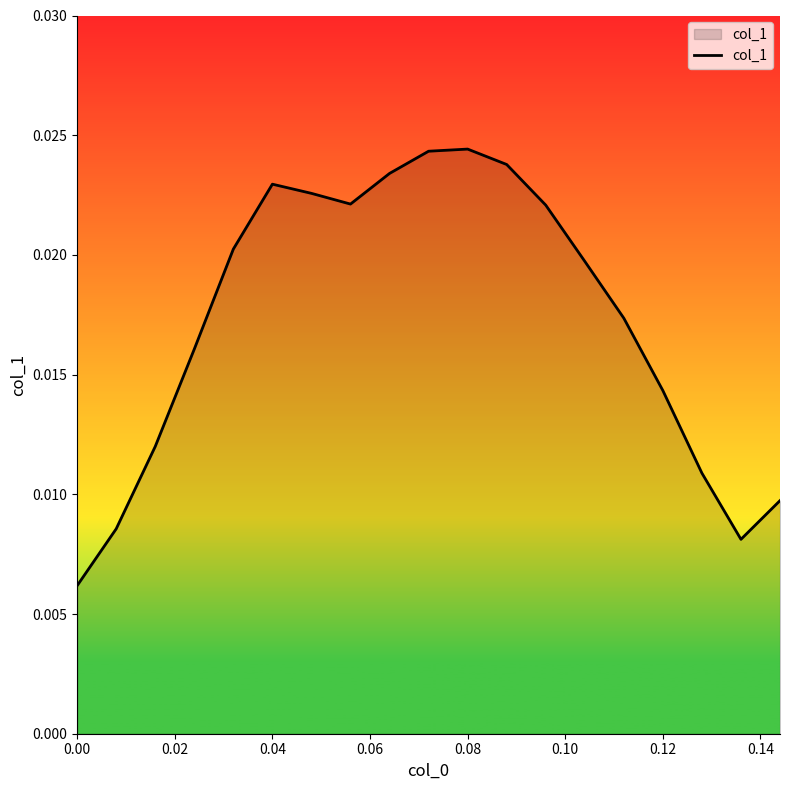

What is the sum of all values?

0.3